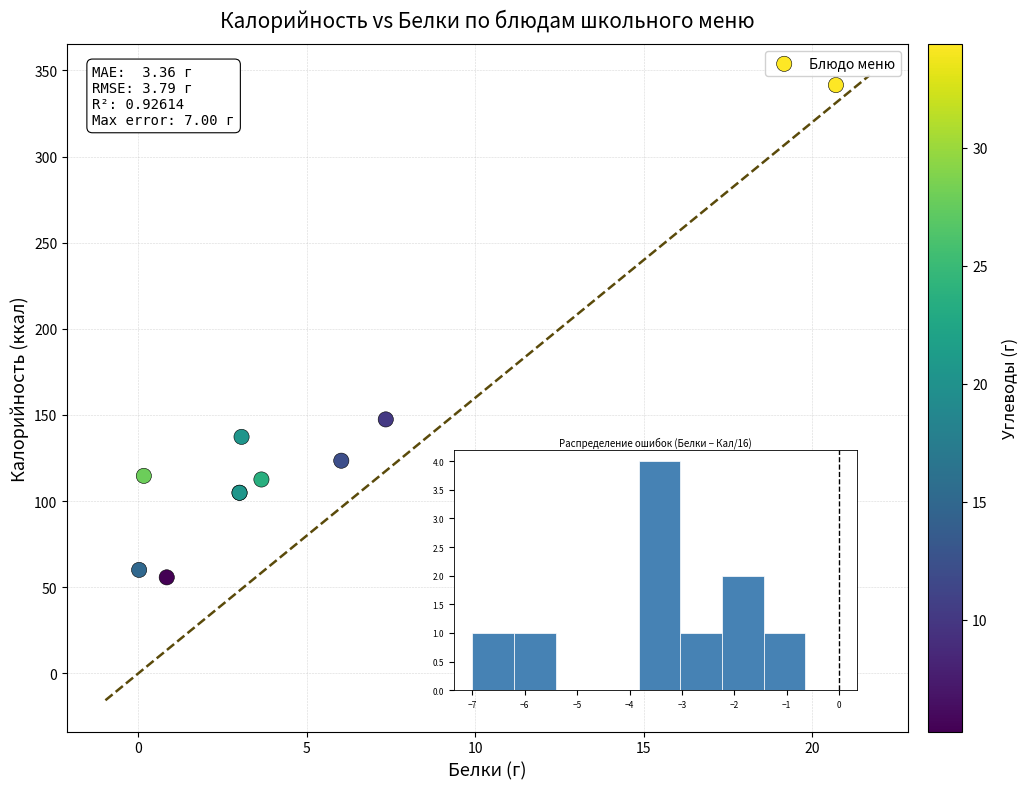

What Y value in the scatter plot is closest to 198?

147.4